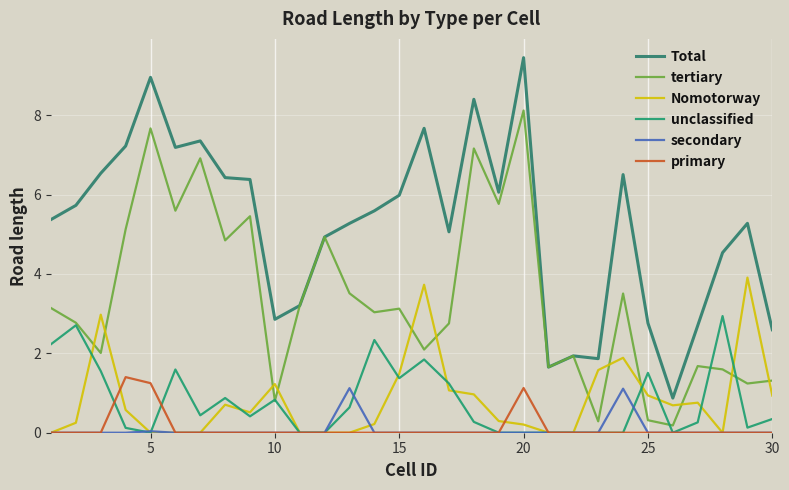

Does the chart have visible grid lines?

Yes